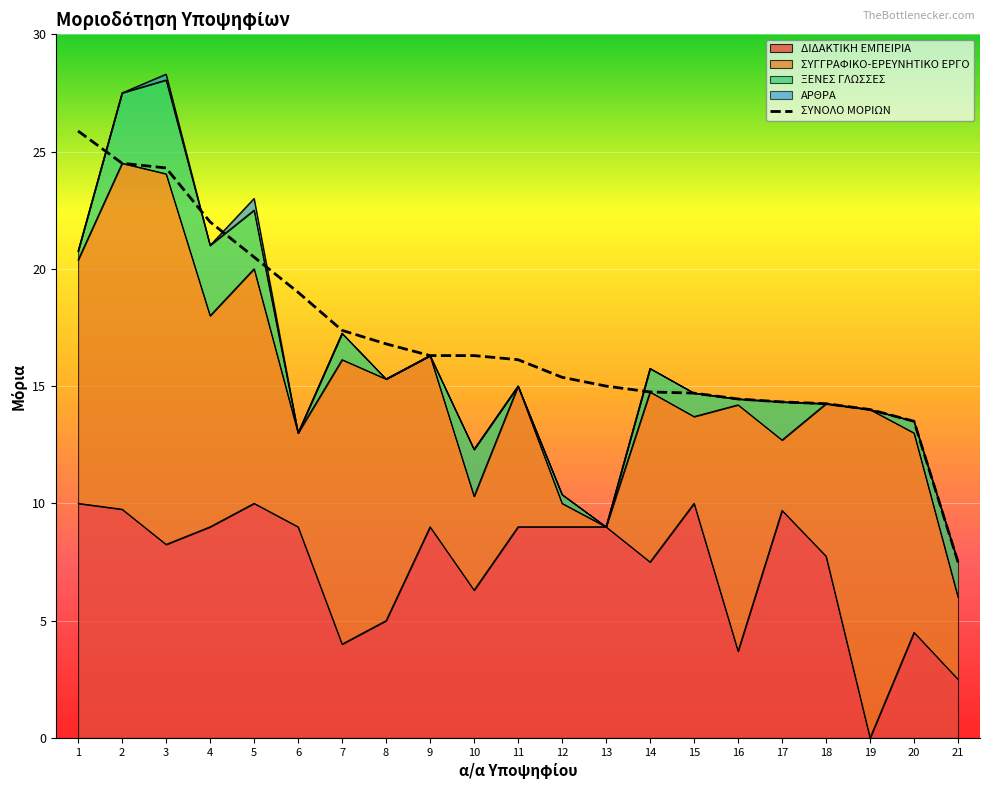

What is the difference between the second highest and minimum values?

17.0